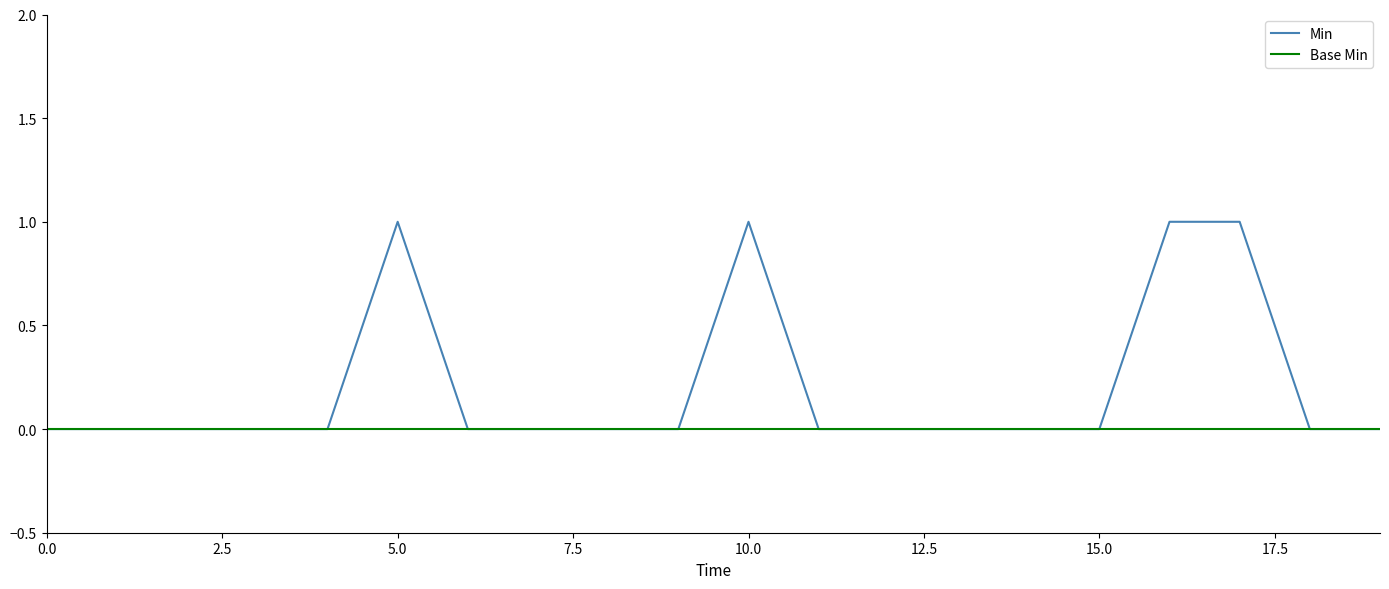

Which series has the widest spread of values?

Min